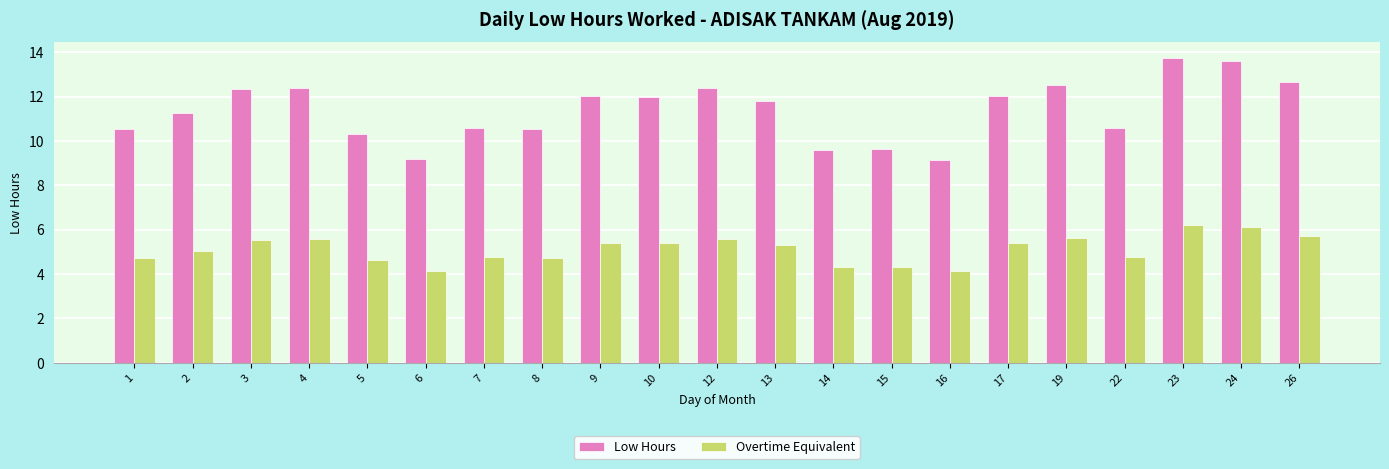

At 9, list the series in order from smallest to largest.

Overtime Equivalent, Low Hours